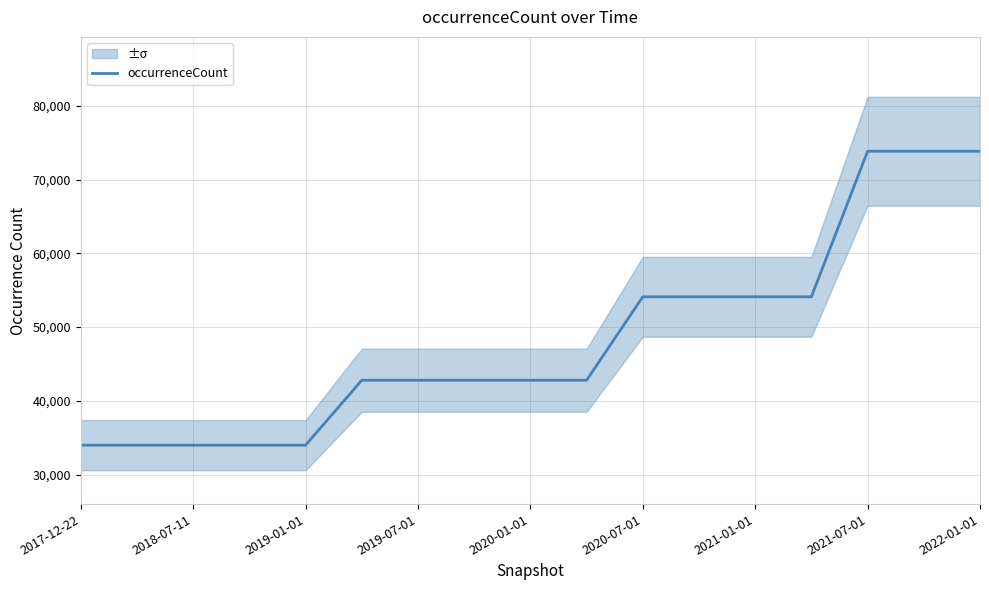

What is the lowest value of the occurrenceCount series?

33991